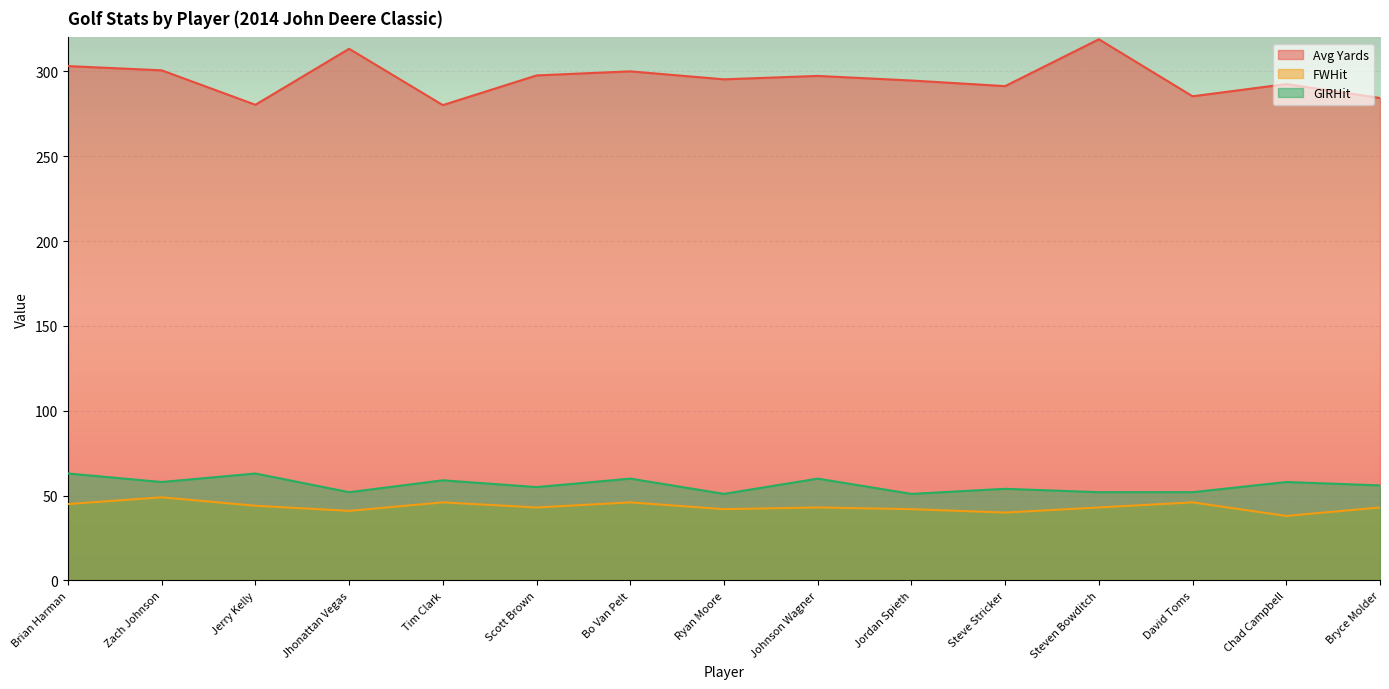

True or false: Avg Yards has more than 2 points higher than both neighbors.

True